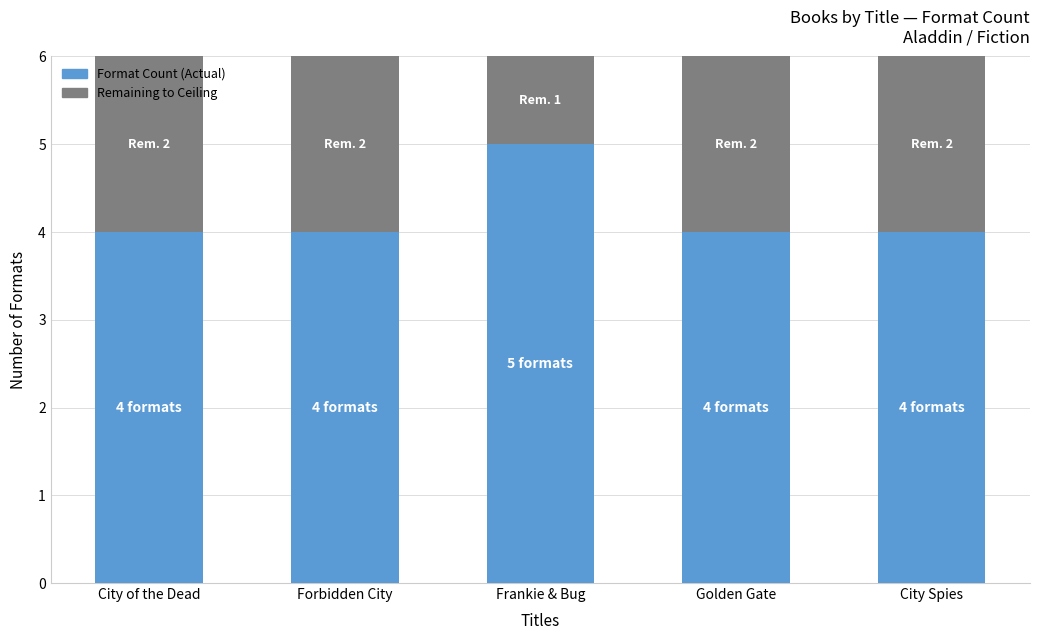

What is the total value across all series at Frankie & Bug?

6